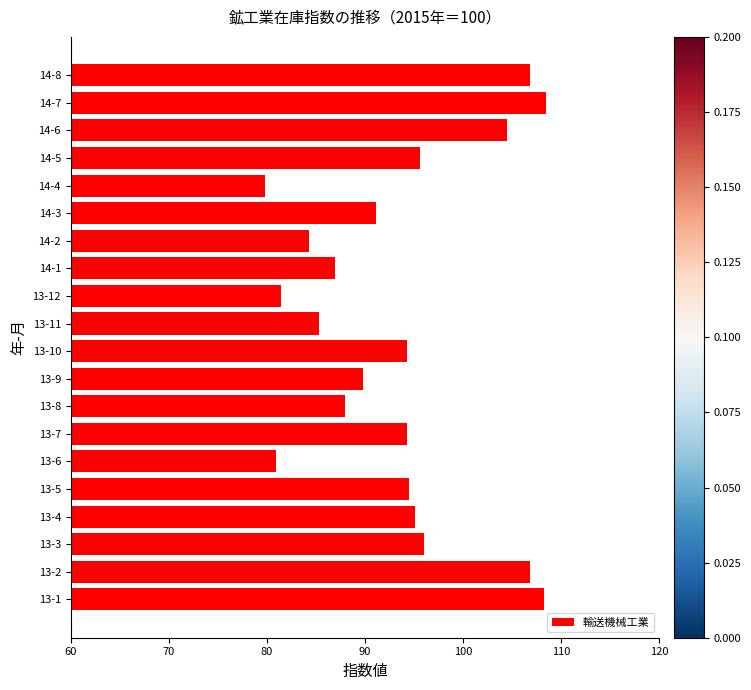

The value at 14-5 is 95.6. True or false?

True